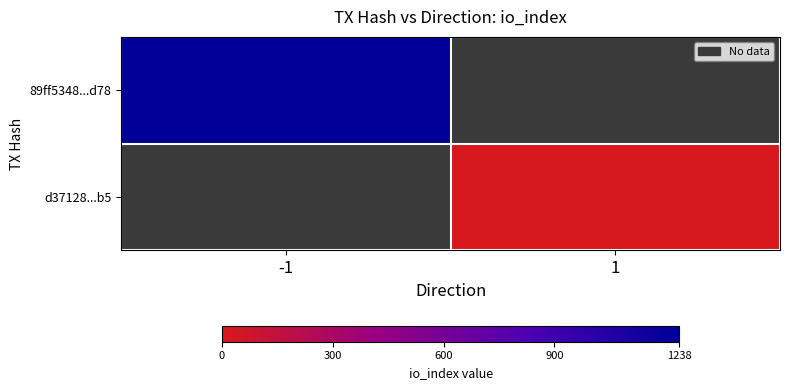

List the series in order of their overall mean, lowest first.

89ff5348...d78, d37128...b5